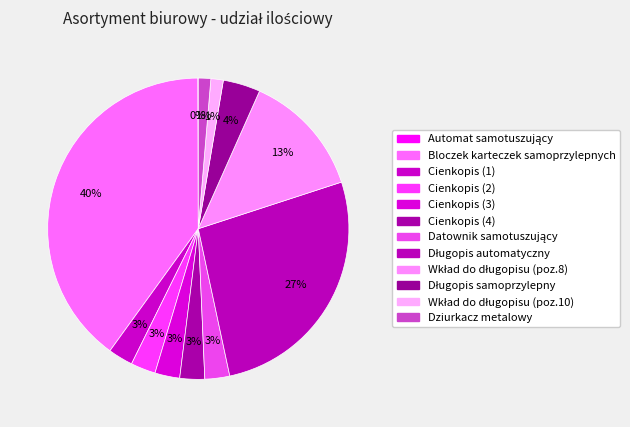

What is the change in value from Cienkopis (1) to Wkład do długopisu (poz.8)?

+400